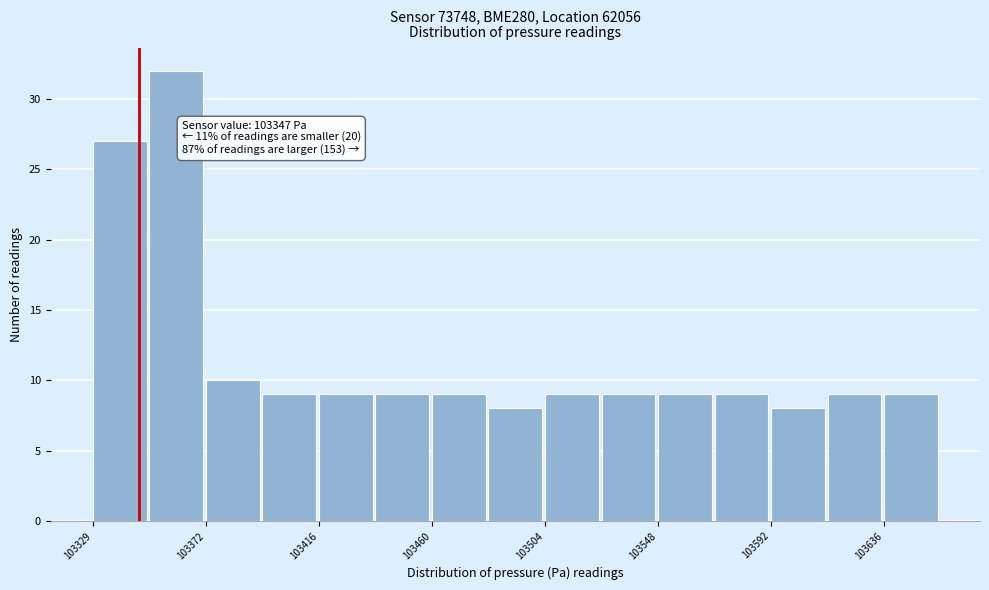

Over which range of the x-axis is the bar tallest?

103350 to 103375